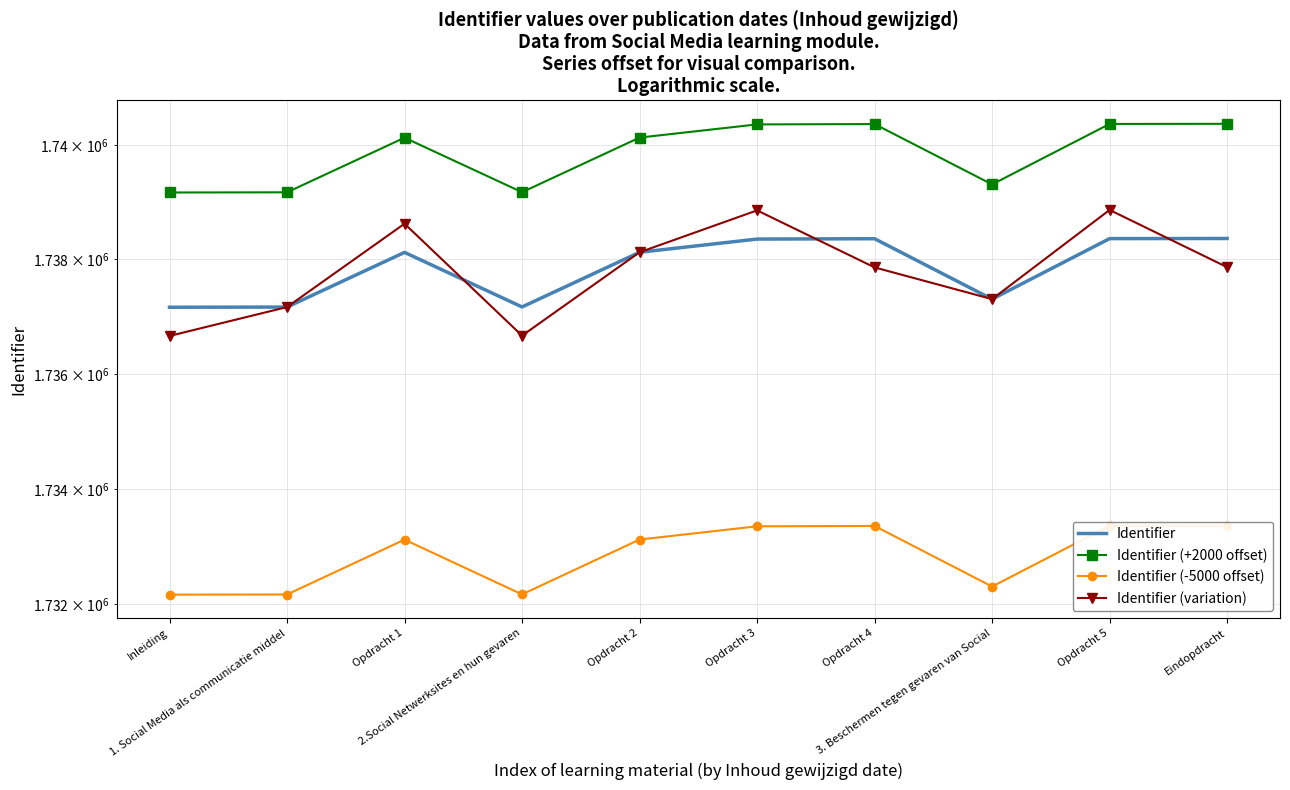

True or false: Identifier has more than 2 points higher than both neighbors.

False